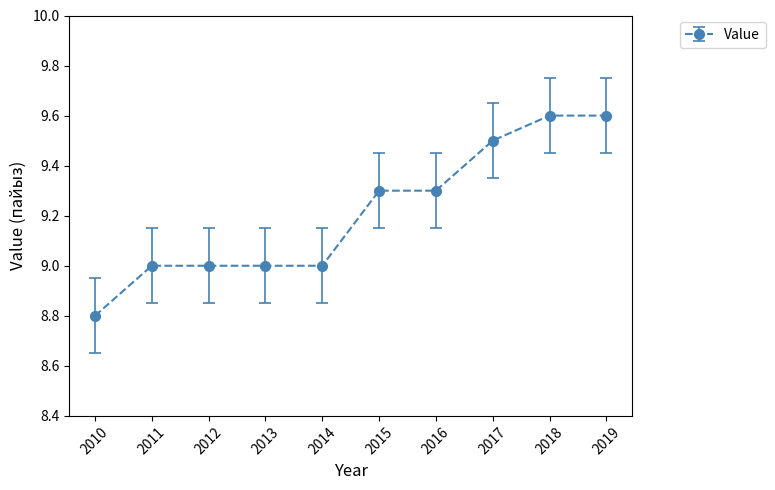

What is the maximum value shown in the chart?

9.6